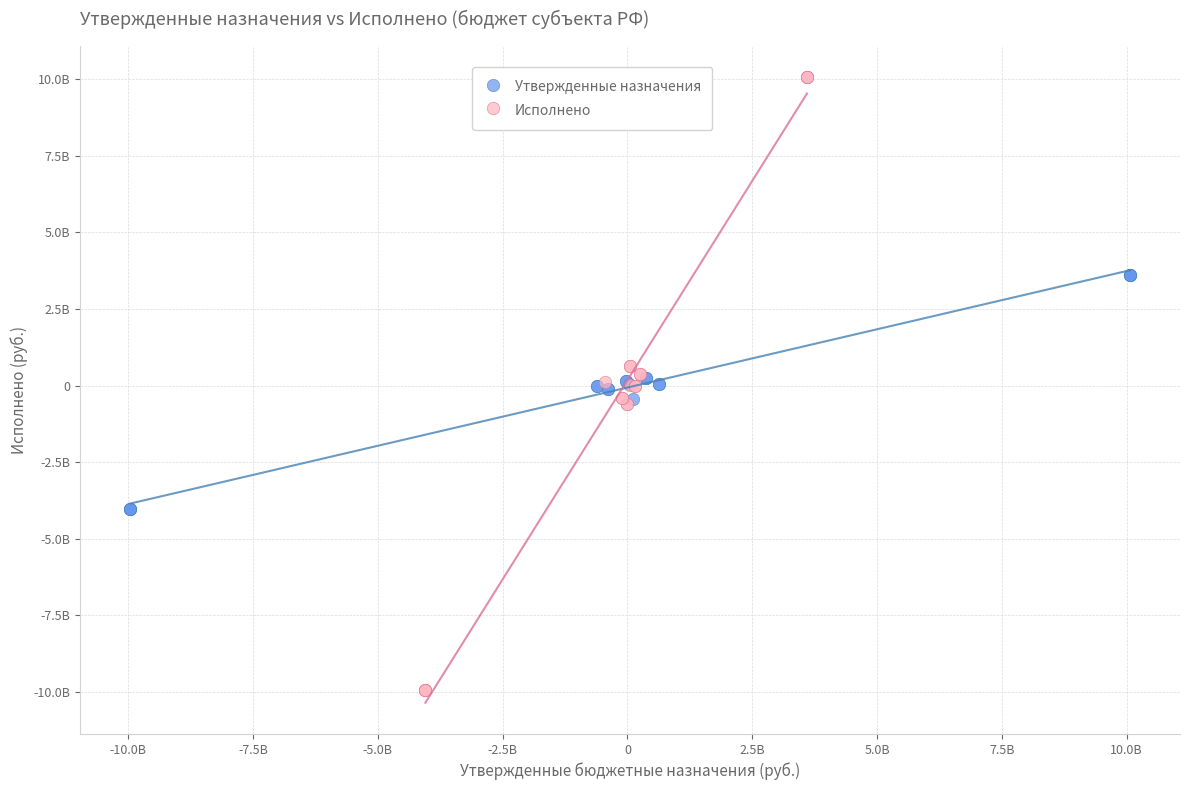

Which series has the largest Y range (max minus min)?

Исполнено